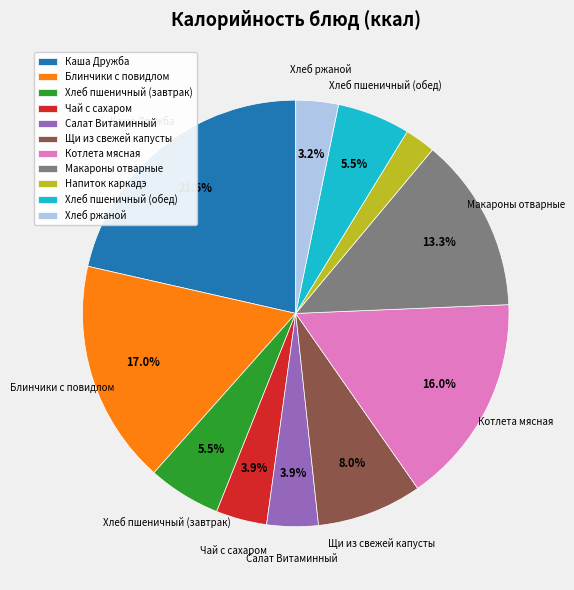

Between Каша Дружба and Макароны отварные, which is larger?

Каша Дружба